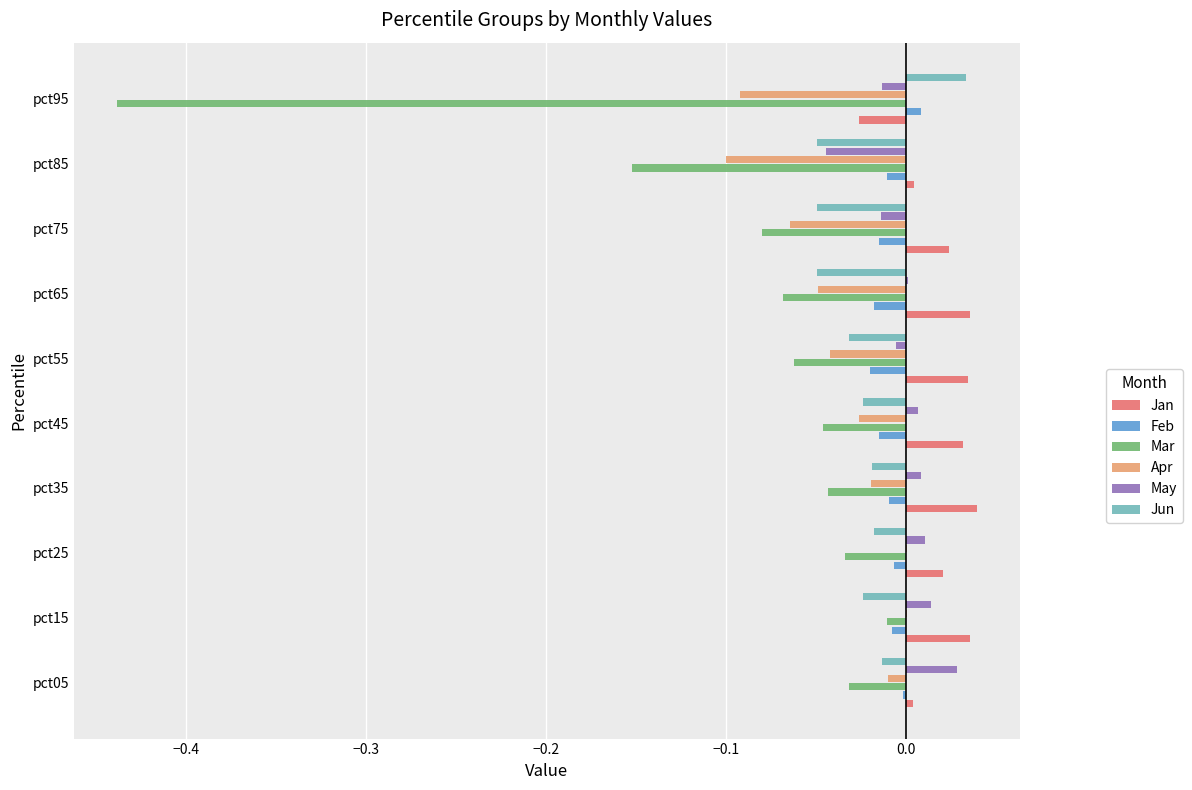

Between pct75 and pct85, which series saw the biggest shift?

Mar